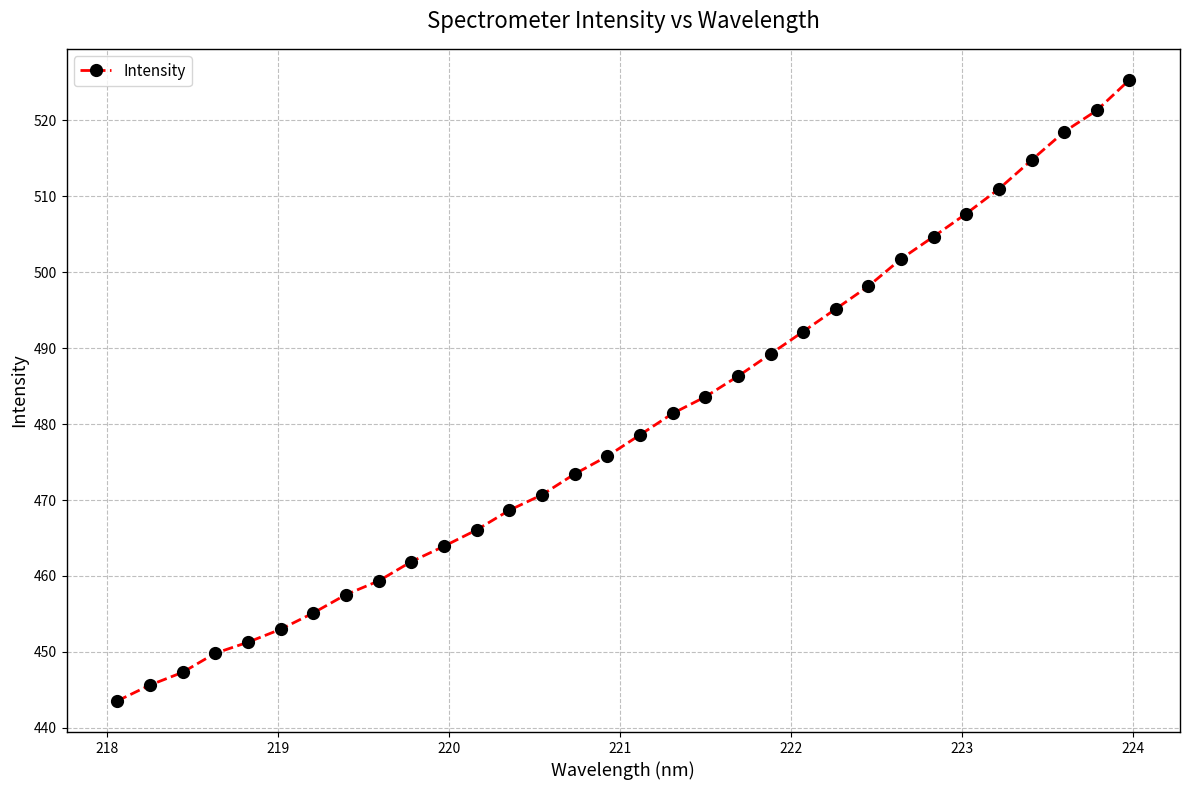

True or false: there are more than 0 points higher than both neighbors.

False